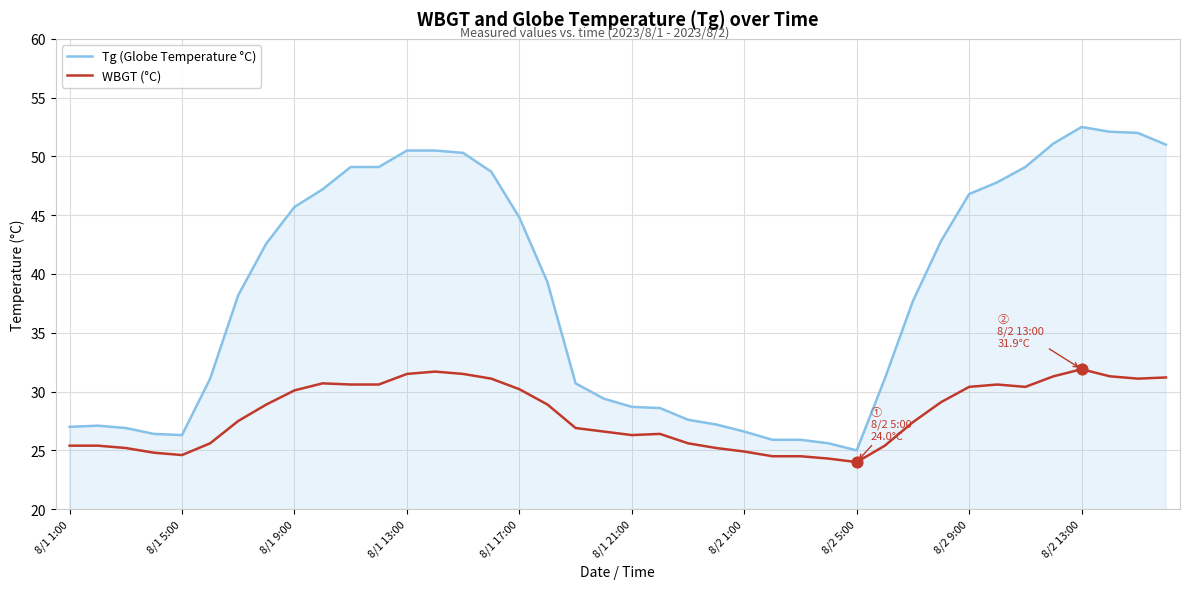

Which series has the widest spread of values?

Tg (Globe Temperature °C)